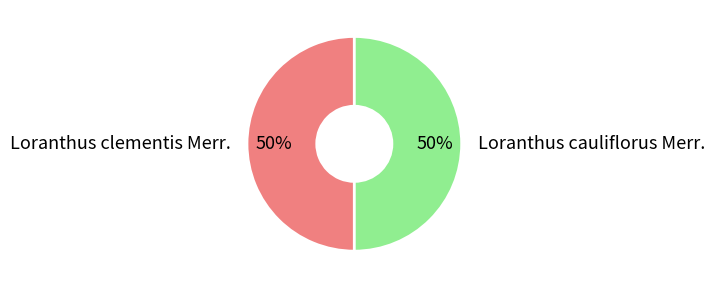

Combined, do Loranthus cauliflorus Merr. and Loranthus clementis Merr. account for over 50%?

Yes